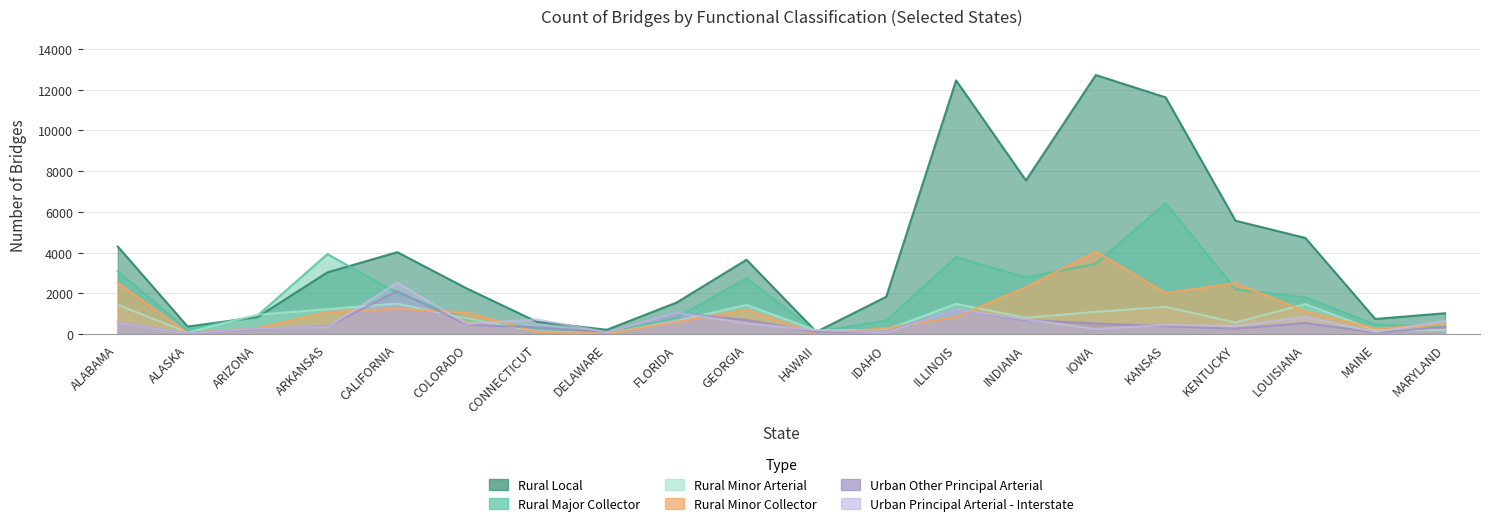

Rank the categories by Urban Other Principal Arterial value from highest to lowest.

CALIFORNIA, ILLINOIS, FLORIDA, GEORGIA, INDIANA, ALABAMA, LOUISIANA, IOWA, COLORADO, KANSAS, ARKANSAS, MARYLAND, CONNECTICUT, KENTUCKY, ARIZONA, IDAHO, DELAWARE, HAWAII, MAINE, ALASKA